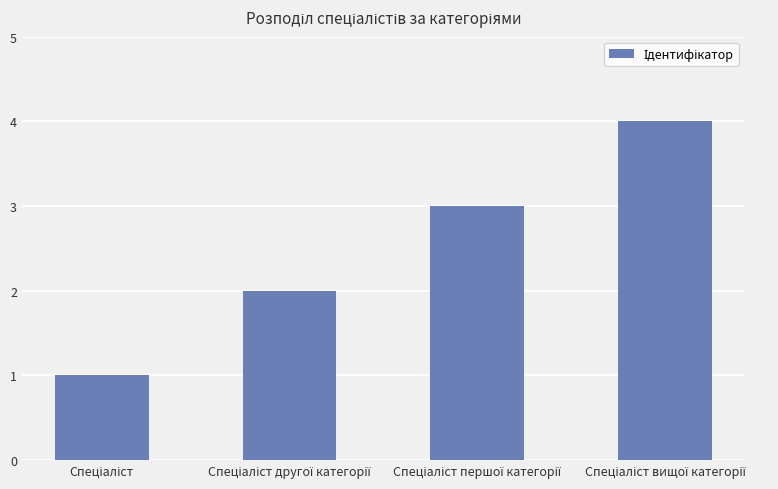

What is the difference between the maximum and minimum values?

3